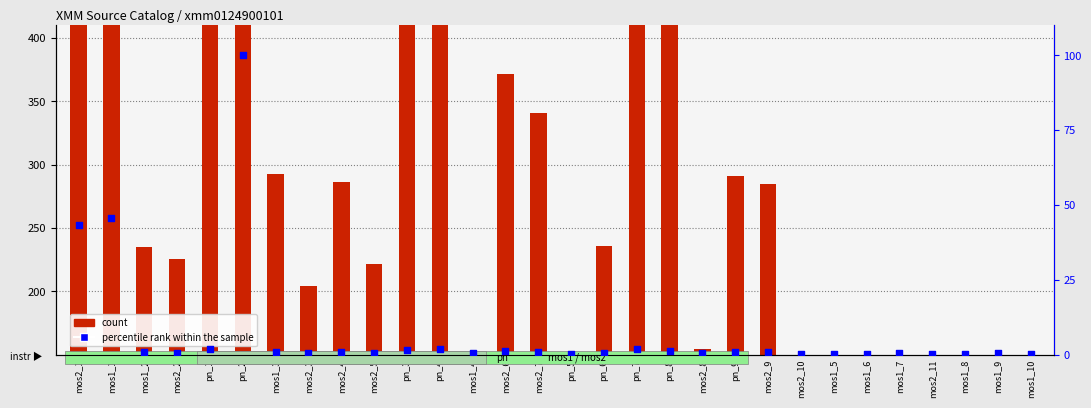

At which category is the sum across all series the highest?

pn_2